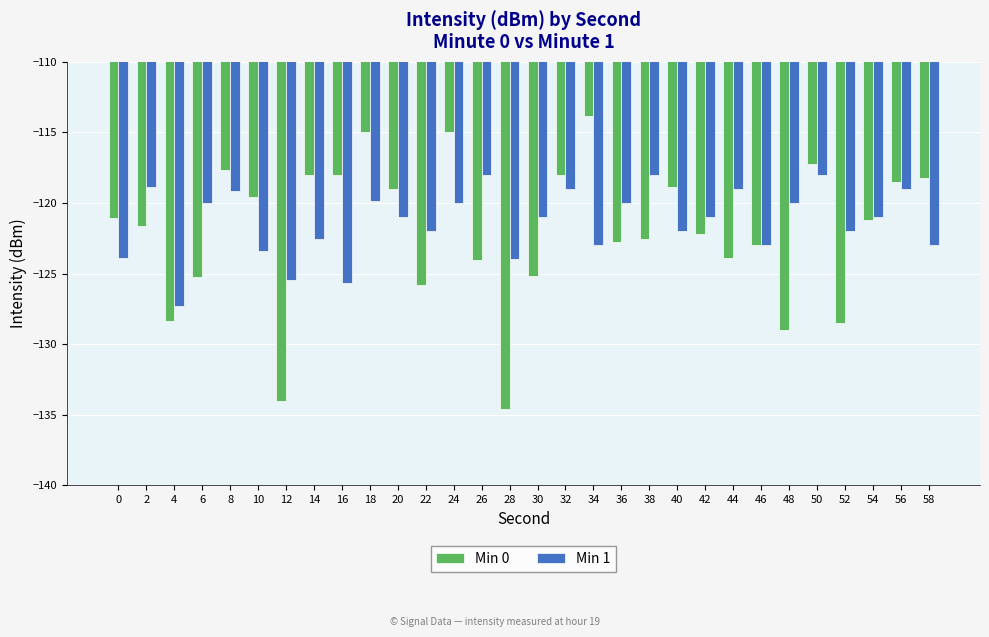

Is it true that Min 0 equals -118.0 at 32?

True